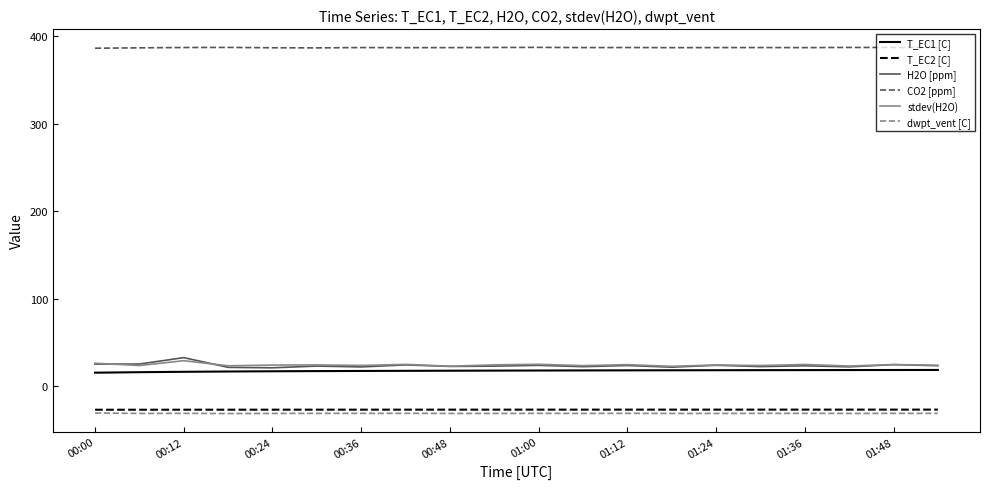

What are all the series names shown in the legend?

T_EC1 [C], T_EC2 [C], H2O [ppm], CO2 [ppm], stdev(H2O), dwpt_vent [C]